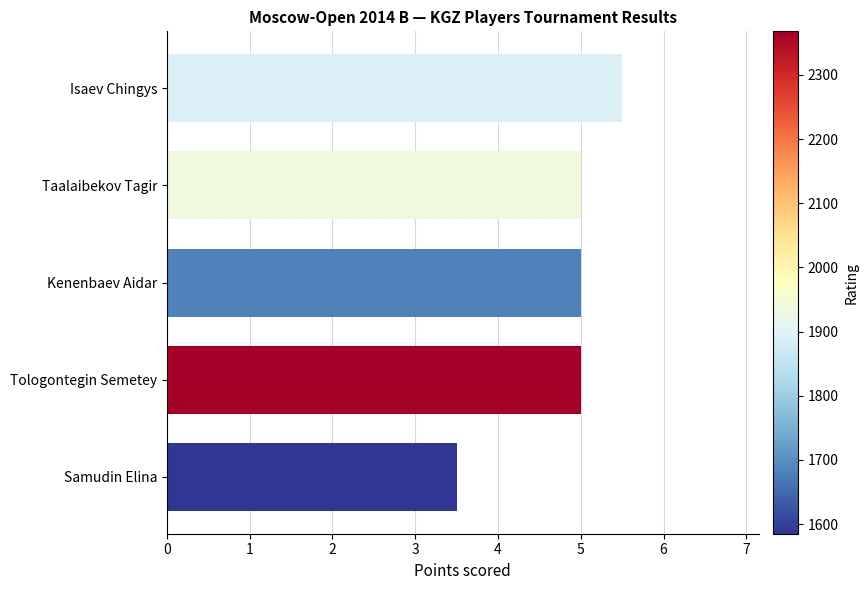

What is the difference between the maximum and minimum values?

2.0